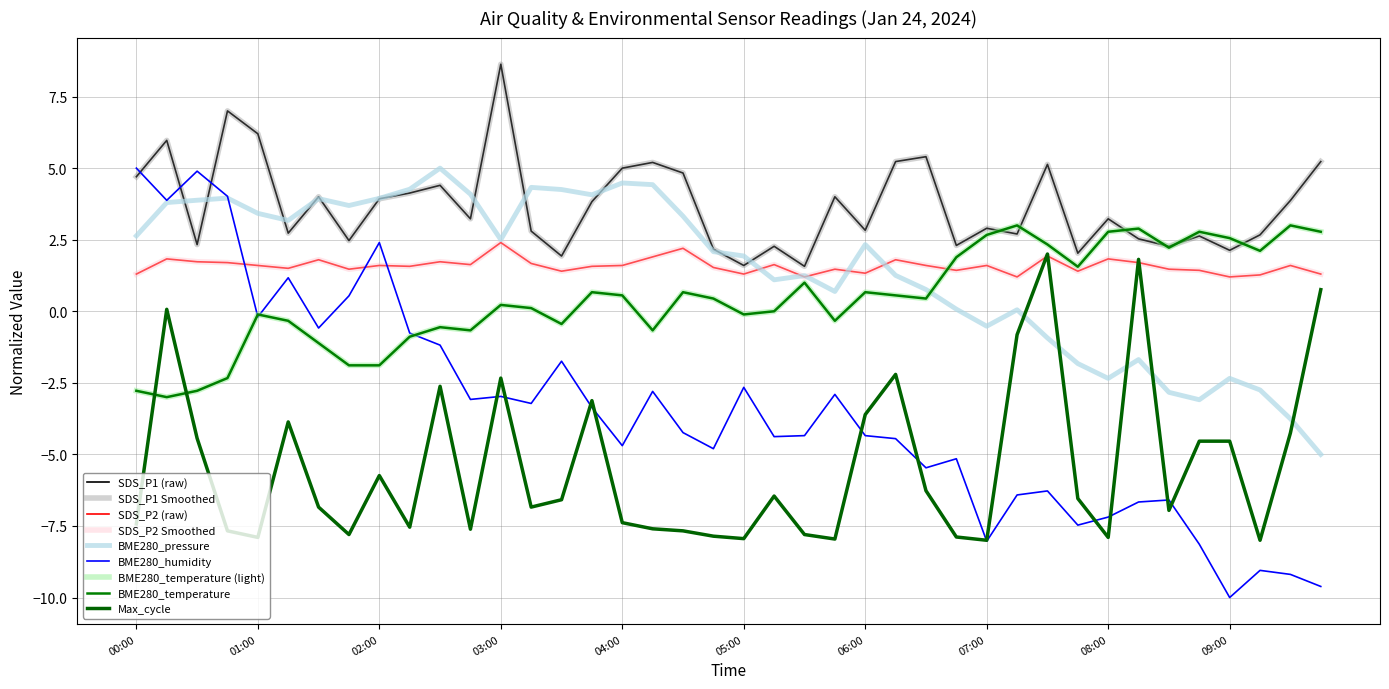

Is this an area chart (filled region under the line)?

No